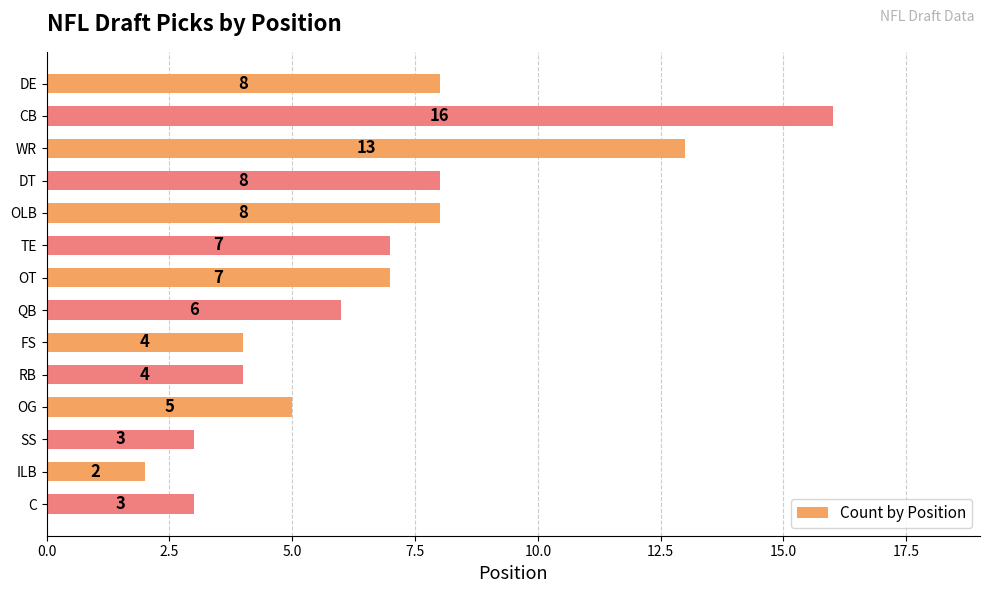

What is the smallest value displayed?

2